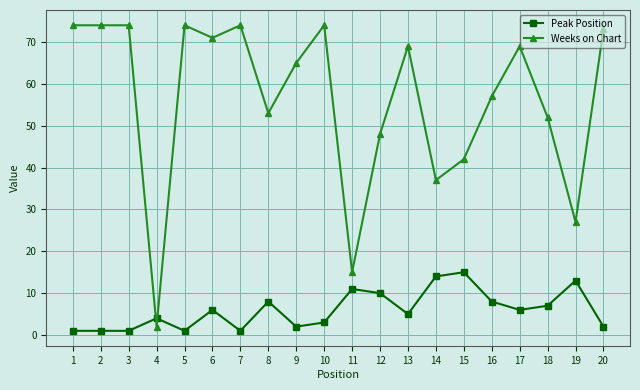

Between which two adjacent categories do Weeks on Chart and Peak Position first intersect?

3 and 4